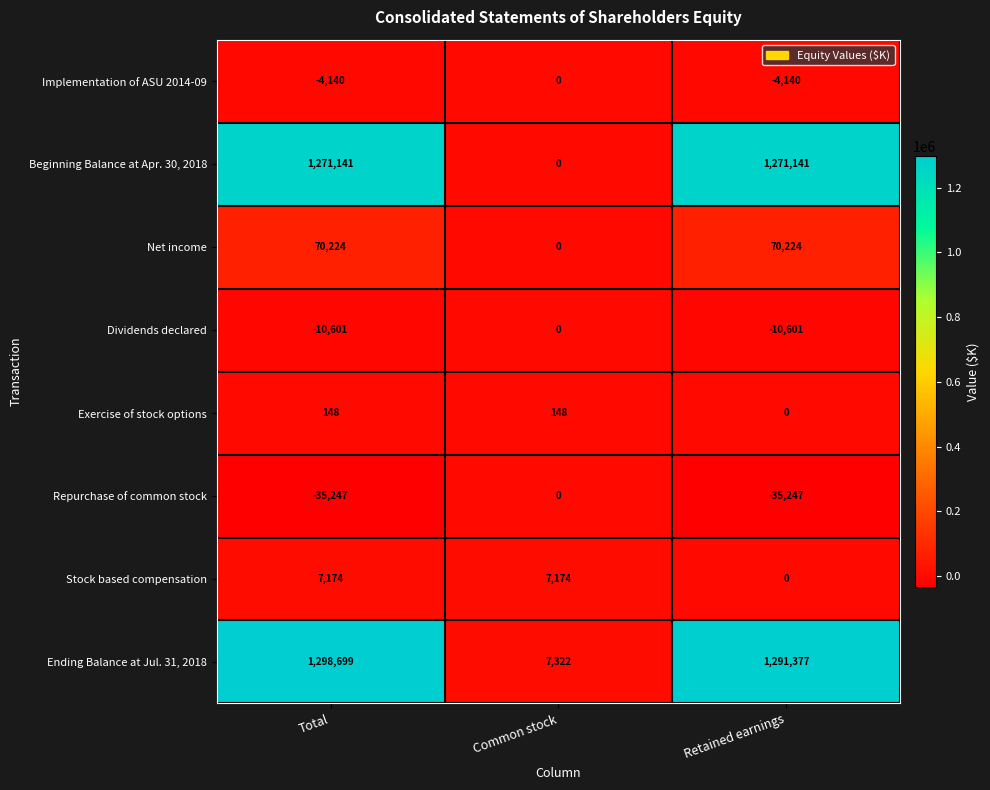

What is the spread (max minus min) of values at Total?

1333946